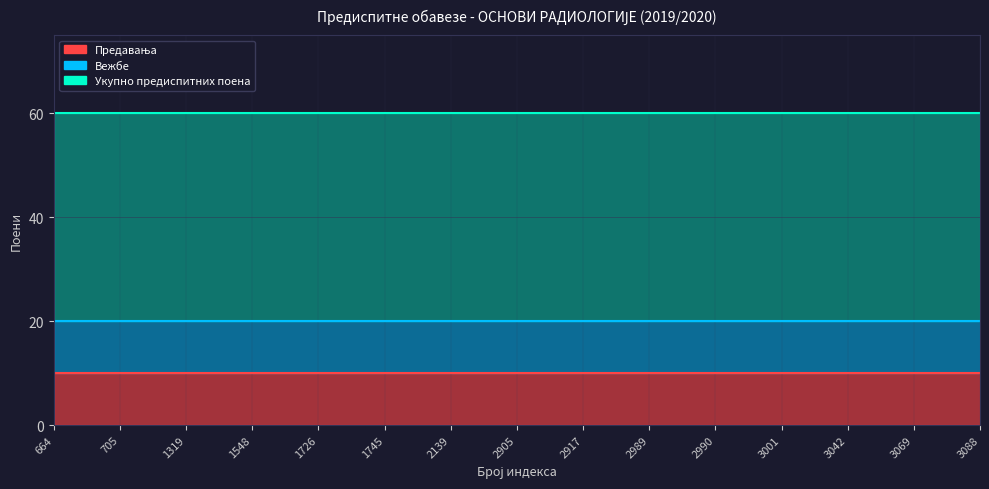

What is the value of the Укупно предиспитних поена point at the 6th from the left?

40